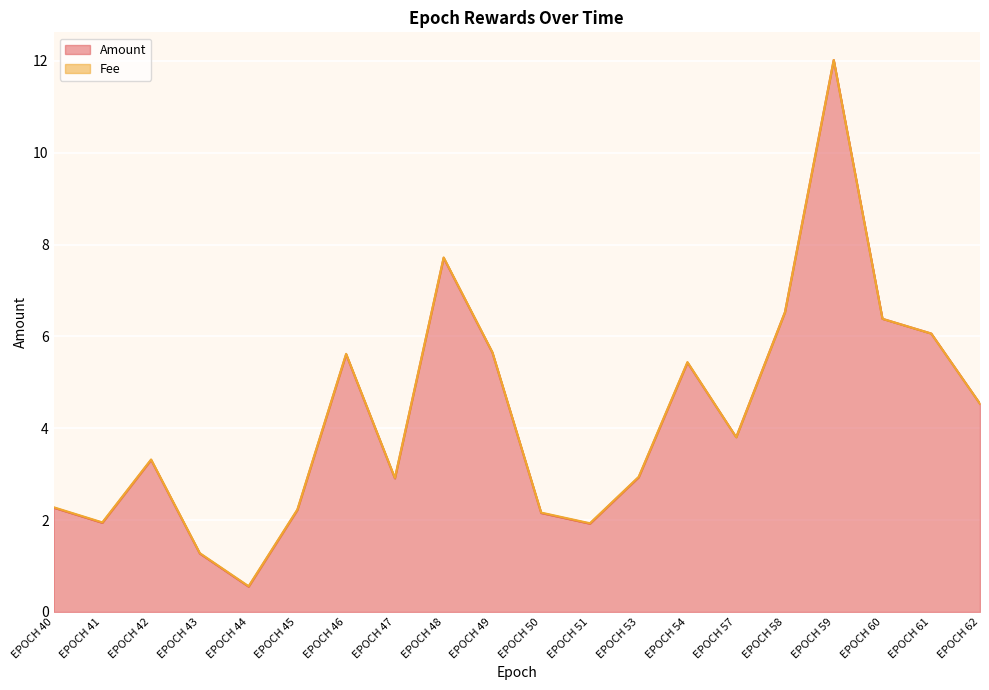

True or false: the data shows 19.0 at EPOCH 59.

False